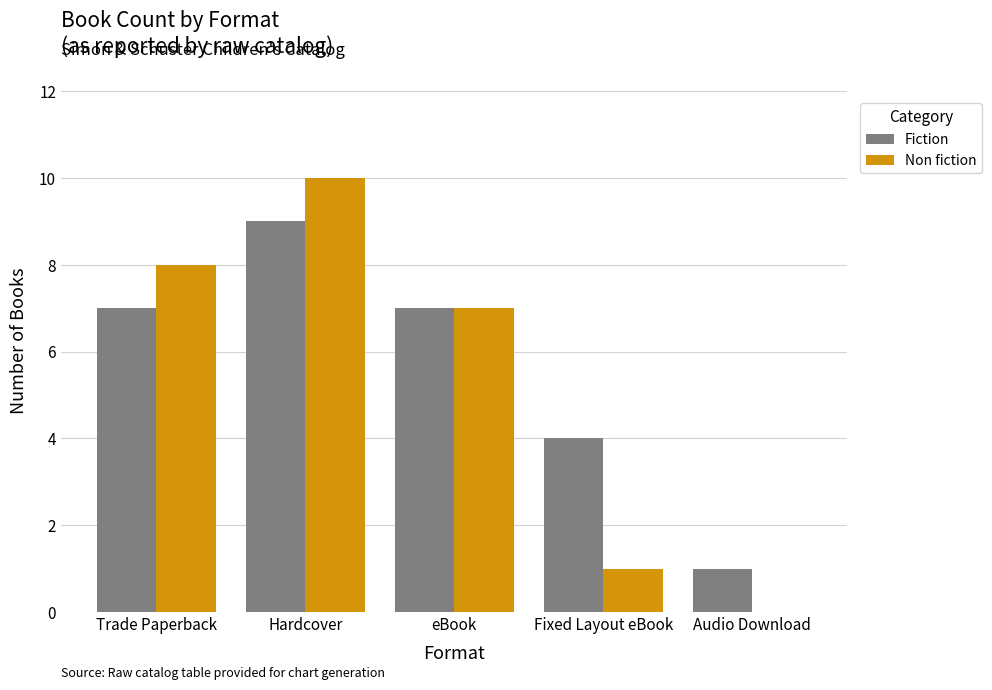

At which category is the sum across all series the highest?

Hardcover